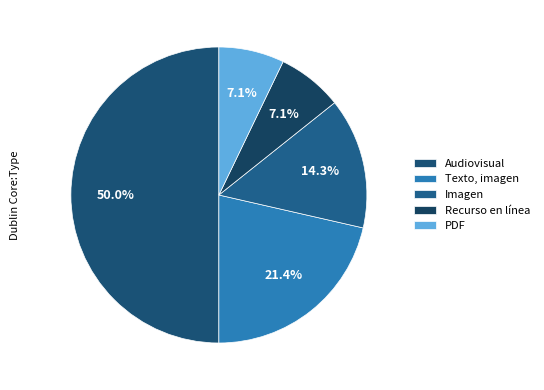

To the nearest percent, what is the average slice percentage?

20%